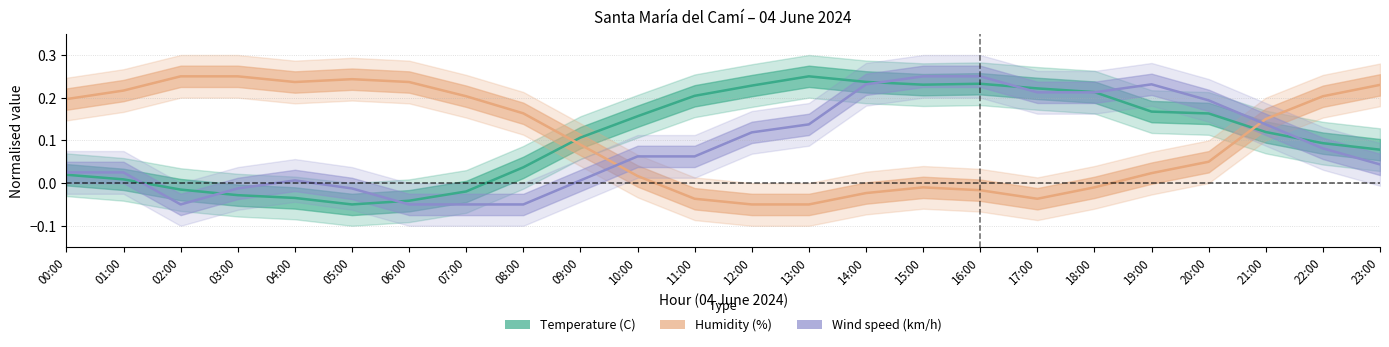

The Humidity (%) series shows 0.2 at 05:00. True or false?

True